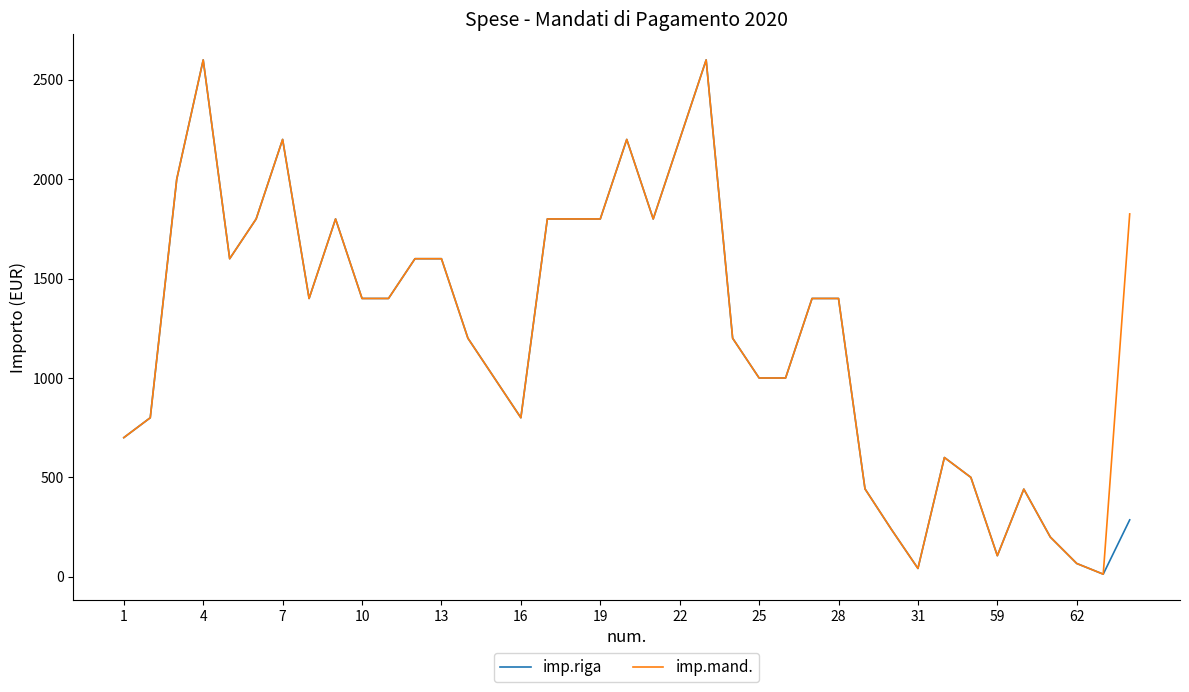

At how many categories does at least one series exceed 555?

30